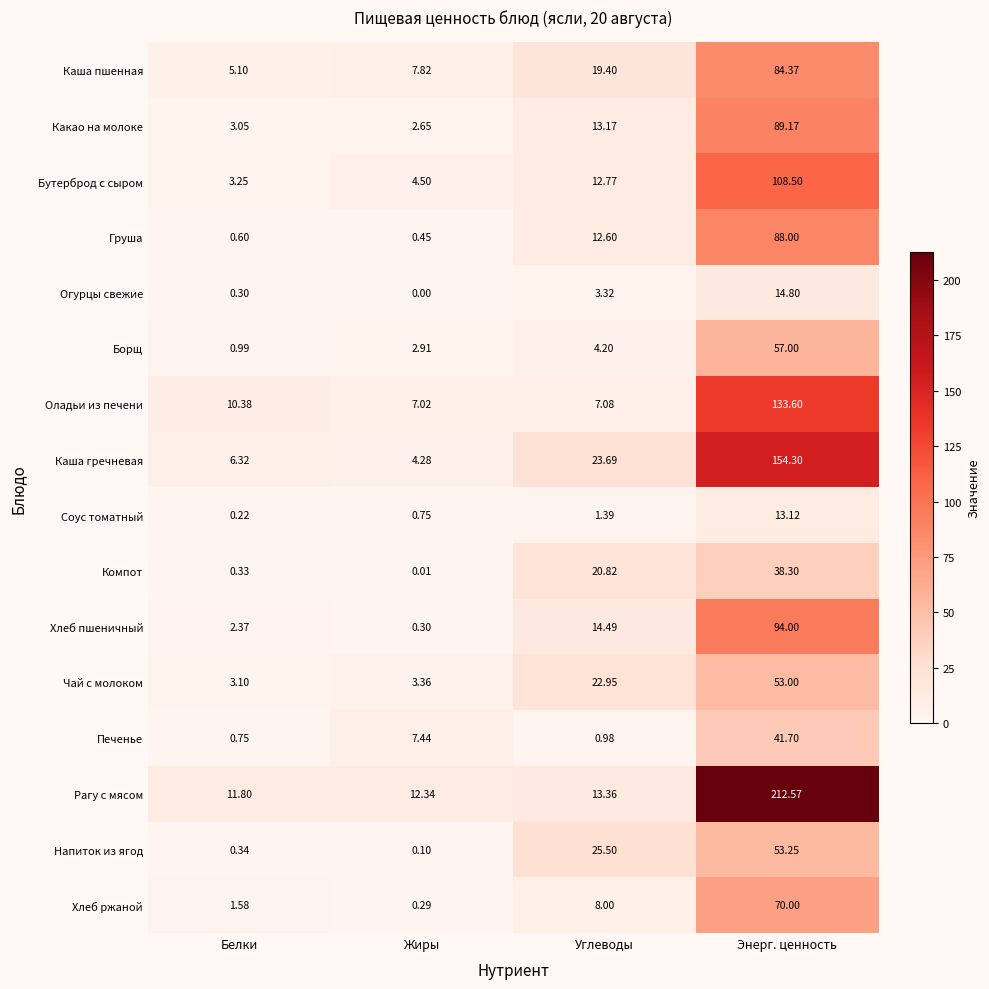

Which series changed the most between Белки and Энерг. ценность?

Рагу с мясом